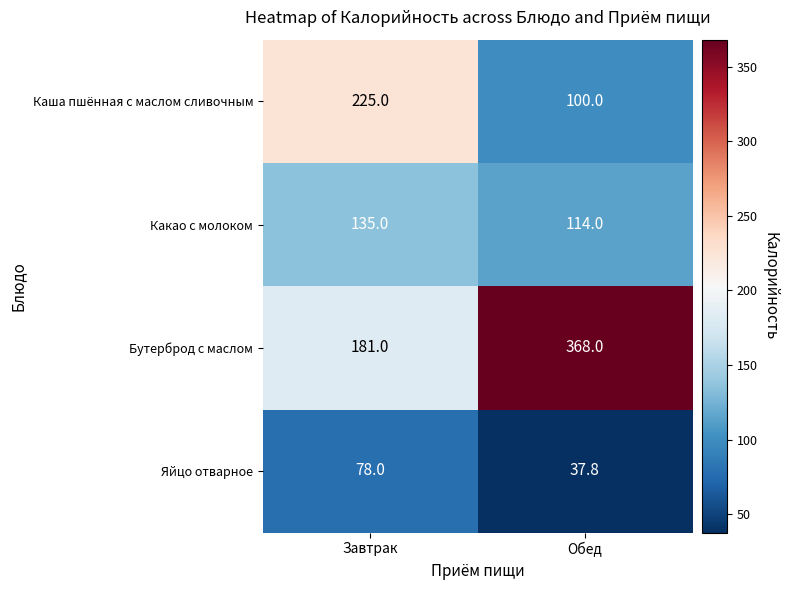

Rank the series at Завтрак from highest to lowest value.

Каша пшённая с маслом сливочным, Бутерброд с маслом, Какао с молоком, Яйцо отварное